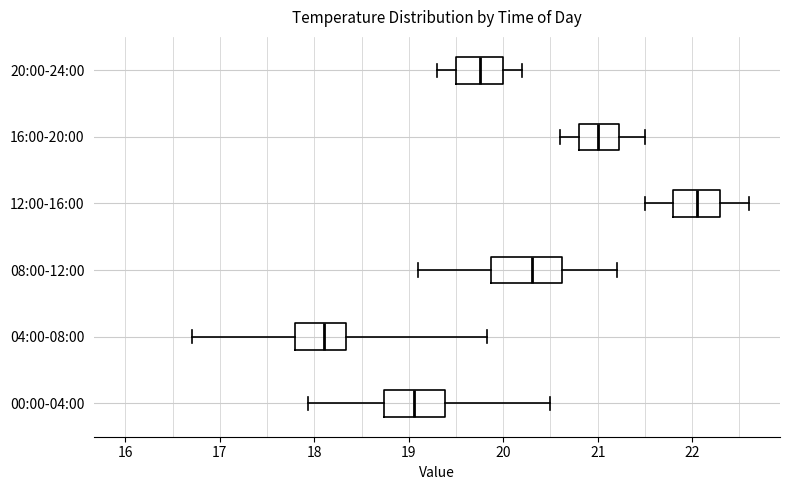

Where does the right whisker of the box for 08:00-12:00 end on the x-axis? The values are not printed on the chart, so give them approximately, as read against the axis.

21.2